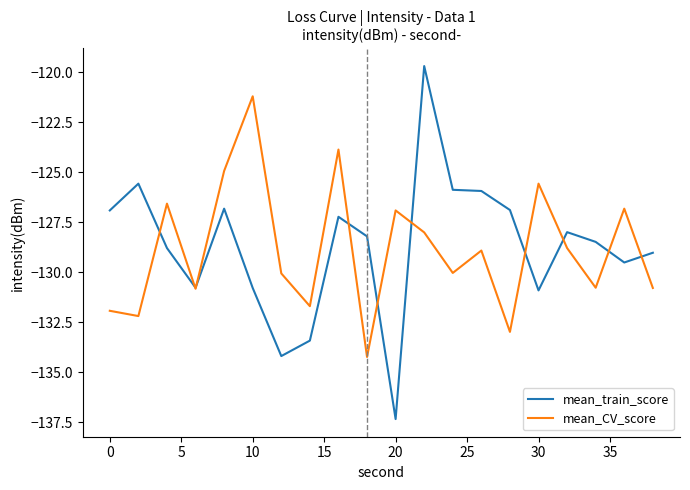

How many series are shown in this chart?

2